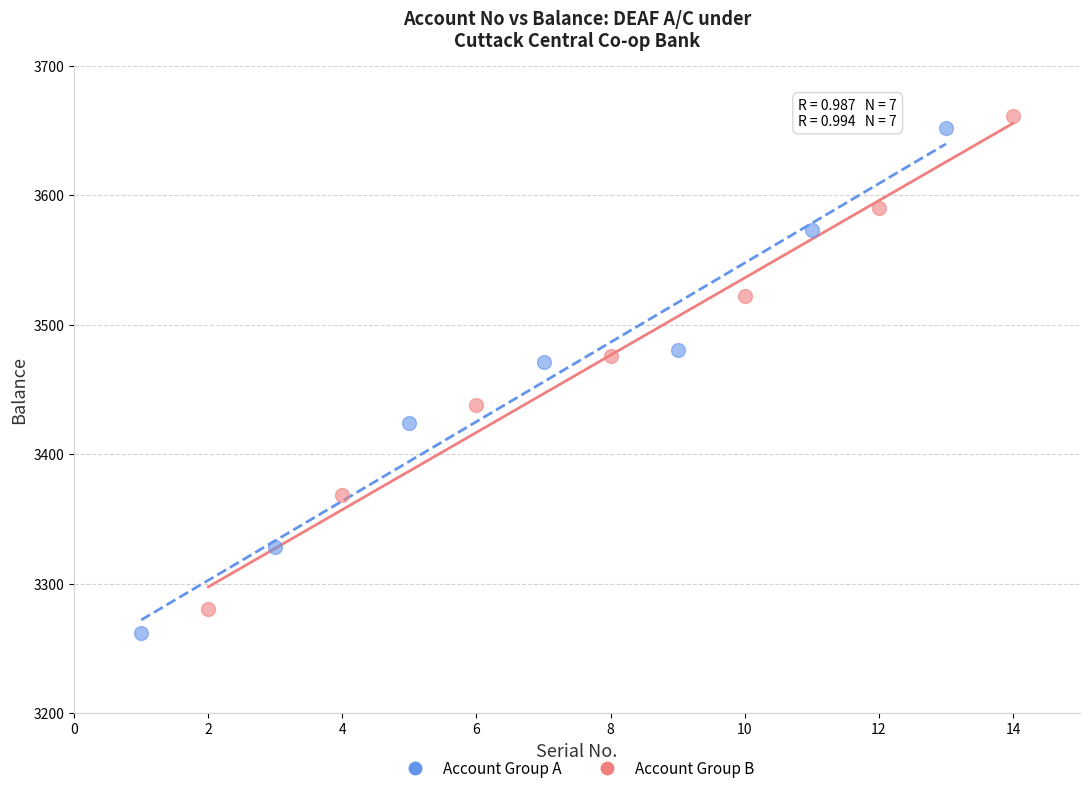

Which series has the widest spread of Y values?

Account Group A